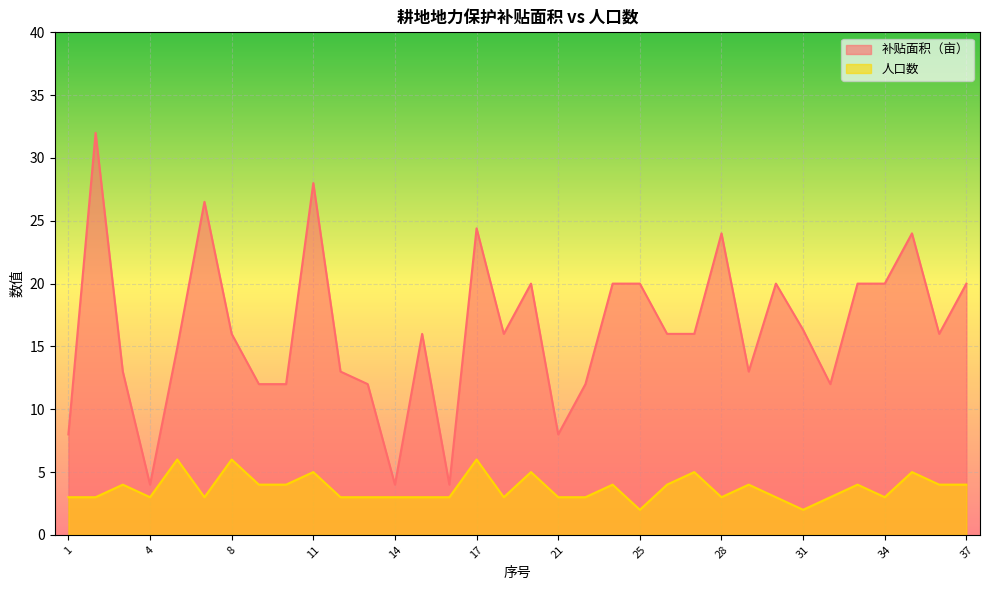

List the labels in order of 补贴面积（亩） value, smallest first.

4, 14, 16, 1, 21, 9, 10, 13, 23, 32, 3, 12, 29, 5, 8, 15, 18, 26, 27, 36, 31, 20, 24, 25, 30, 33, 34, 37, 28, 35, 17, 6, 11, 2